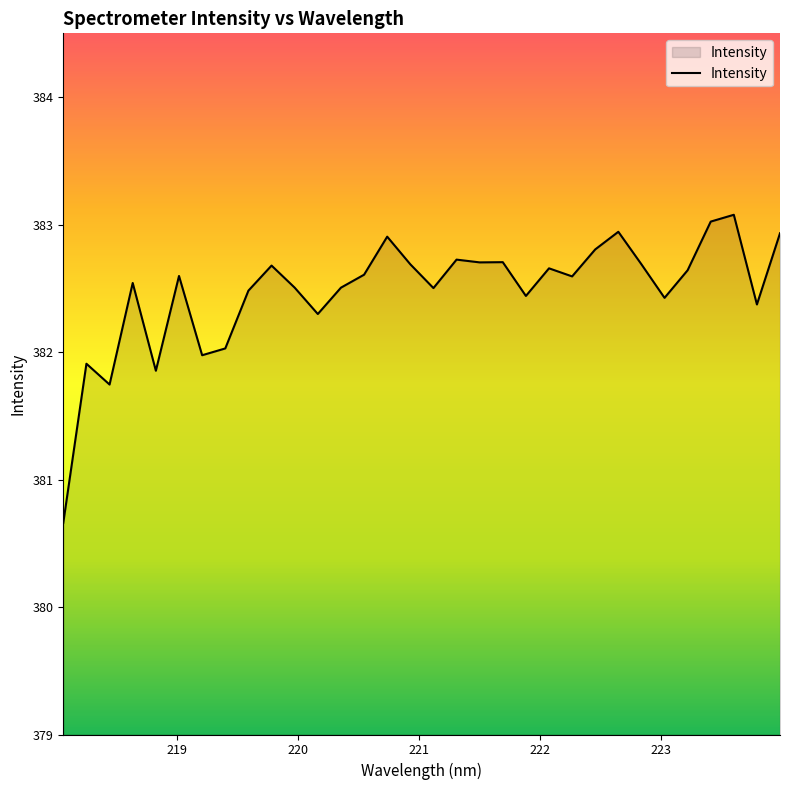

What is the greatest value displayed?

383.1